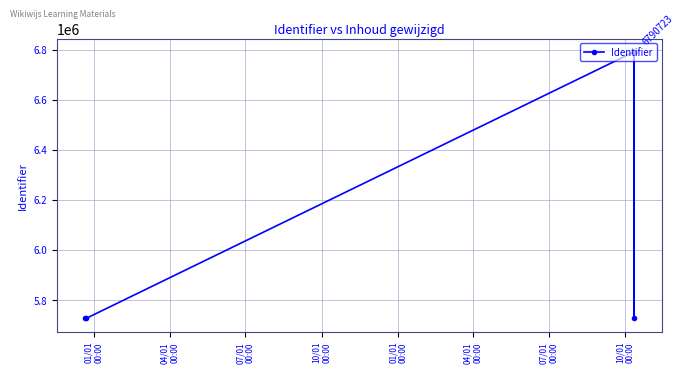

What is the smallest value displayed?

5726699